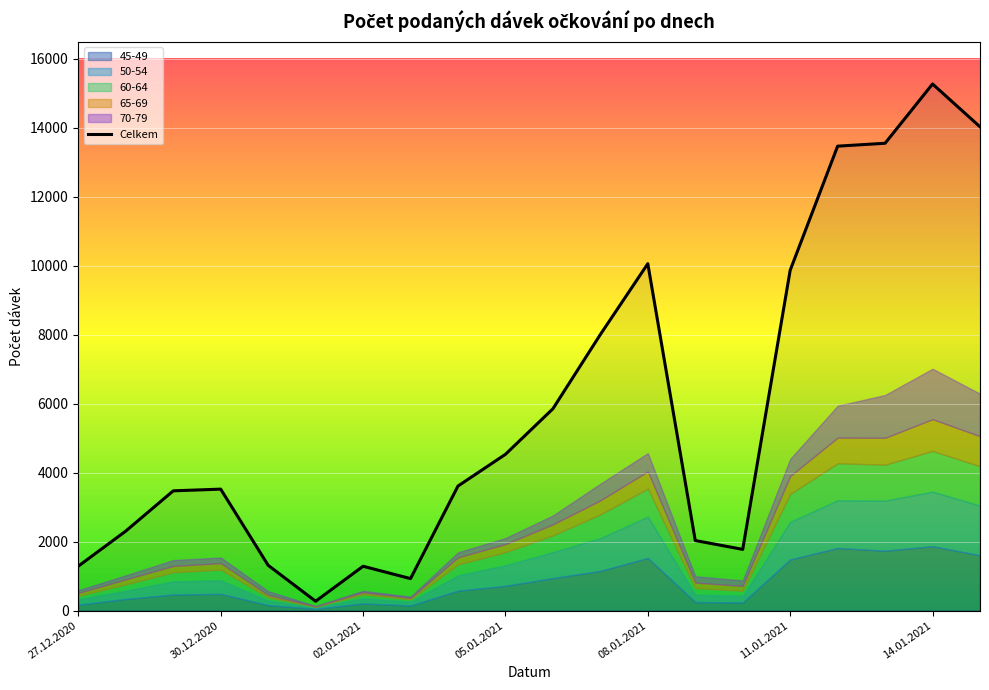

Is it true that Celkem equals 4528 at 05.01.2021?

True